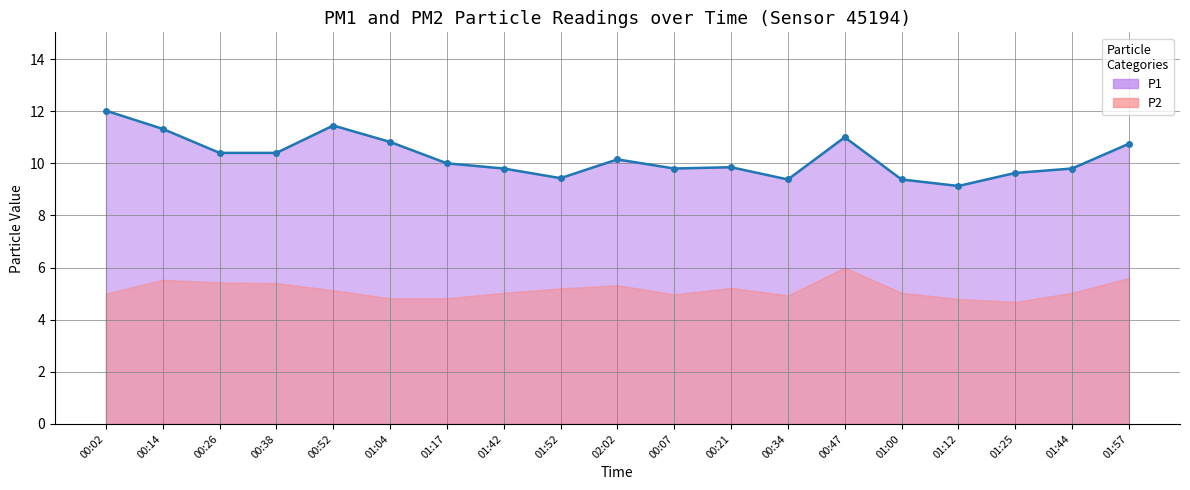

Reading right to left, what are all the values shown in this chart?

01:57=10.8	01:44=9.8	01:25=9.6	01:12=9.1	01:00=9.4	00:47=11.0	00:34=9.4	00:21=9.8	00:07=9.8	02:02=10.2	01:52=9.4	01:42=9.8	01:17=10.0	01:04=10.8	00:52=11.4	00:38=10.4	00:26=10.4	00:14=11.3	00:02=12.0